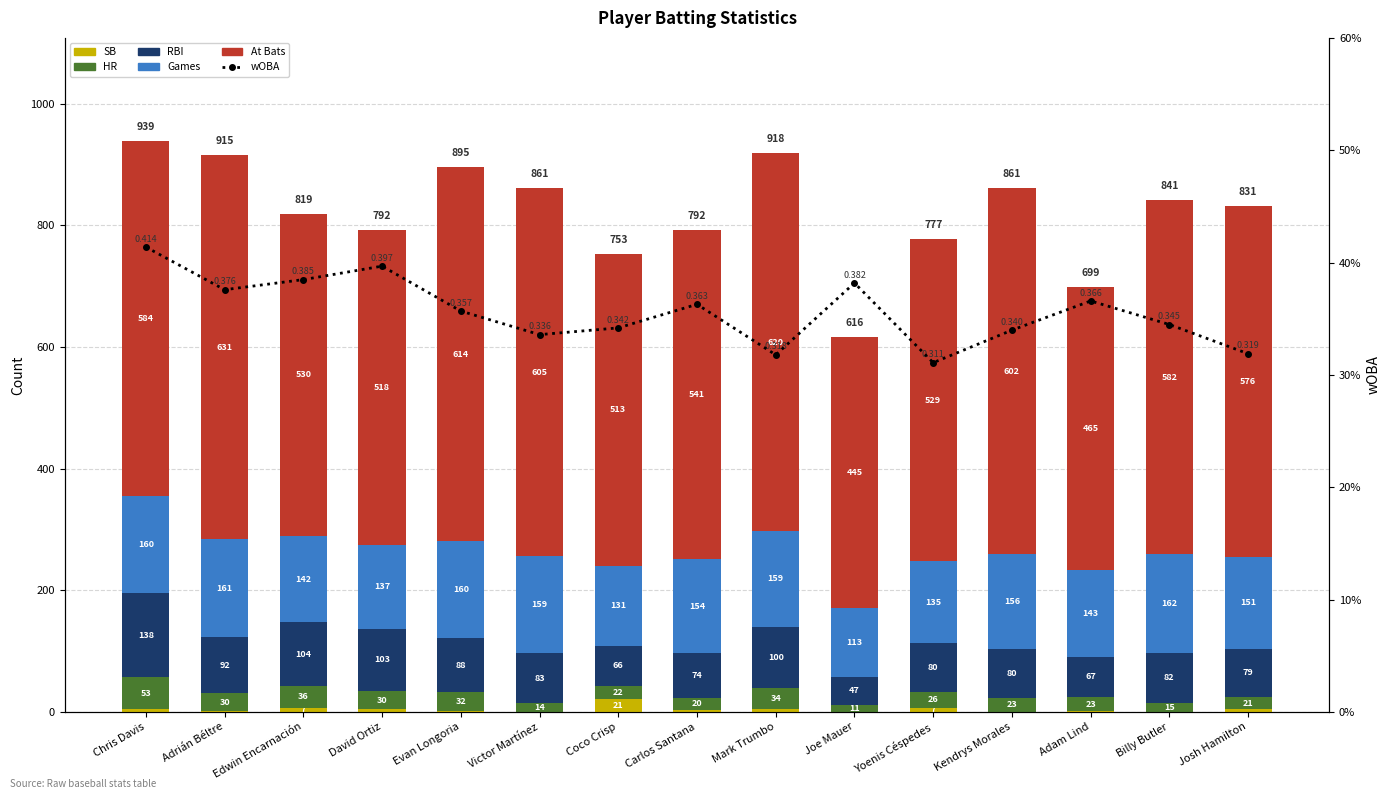

Is the value of RBI at Kendrys Morales greater than the value of SB at Victor Martínez?

Yes